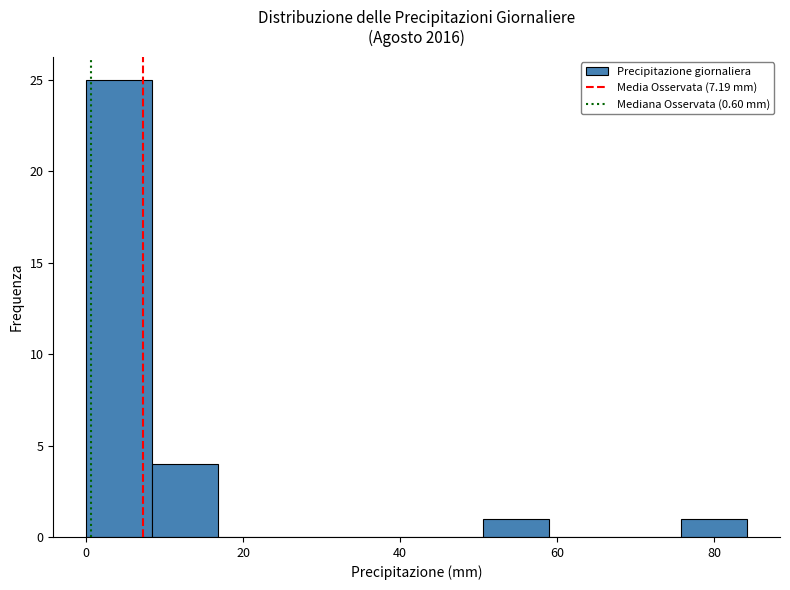

Reading left to right, list every bar in this chart as the range it spans on the x-axis followed by its height. Neither the bar edges nor the heights are printed on the chart, so give them approximately, as read against the axes.

0 to 8: 25
8 to 16: 4
16 to 26: 0
26 to 34: 0
34 to 42: 0
42 to 50: 0
50 to 58: 1
58 to 68: 0
68 to 76: 0
76 to 84: 1